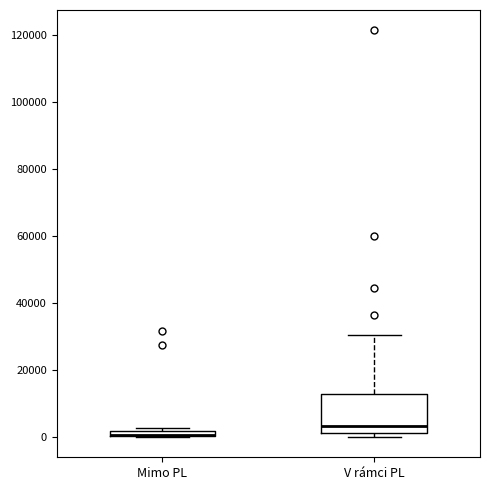

Comparing the boxes themselves (not the whiskers), which one is the tallest?

V rámci PL